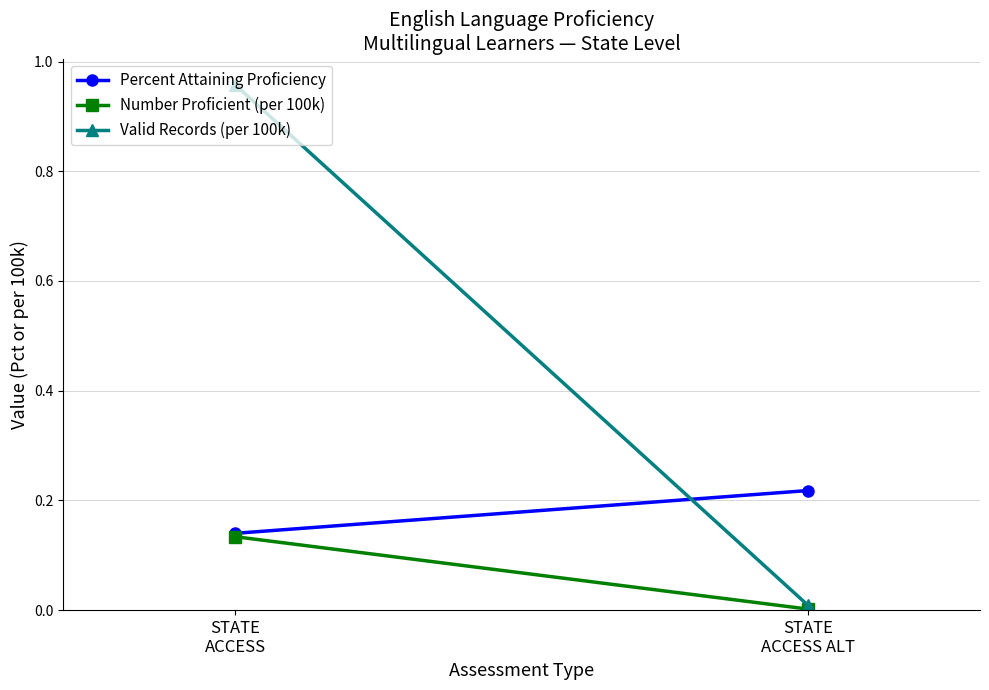

What is the label of the 2nd point from the left?

STATE
ACCESS ALT